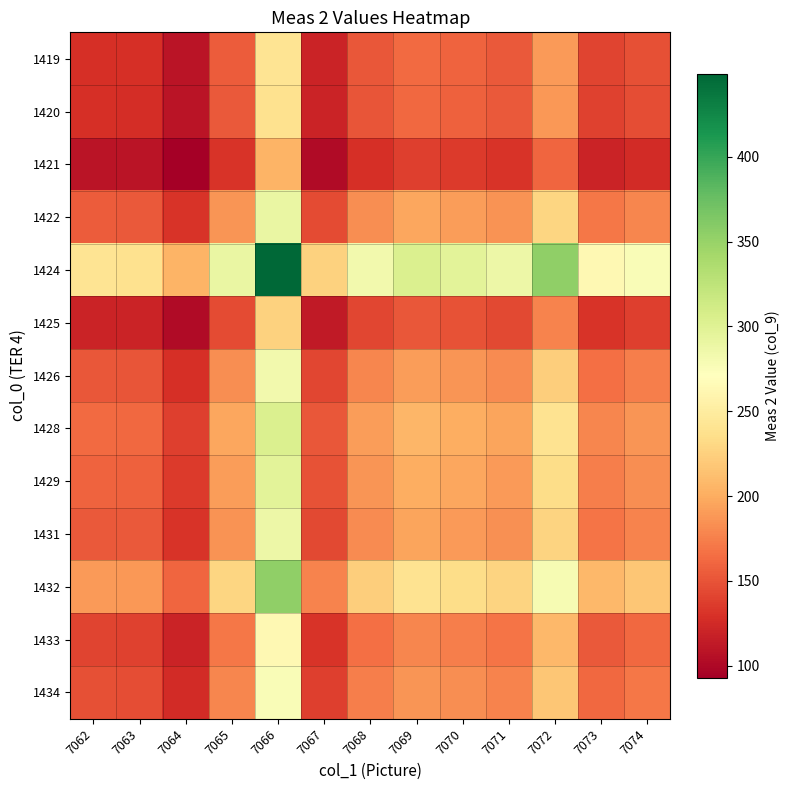

What is the greatest value displayed?

449.0